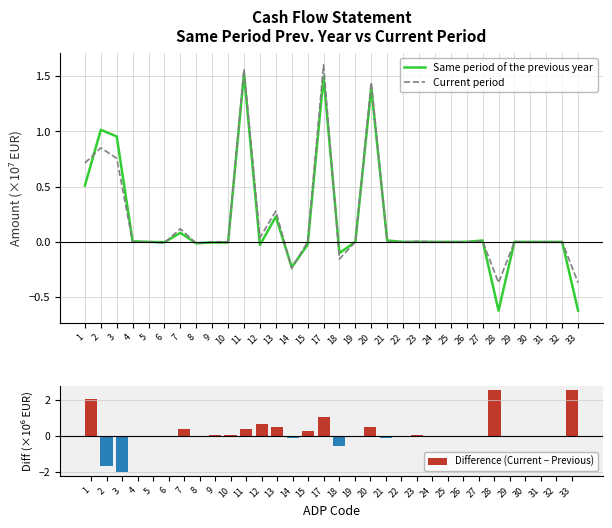

Which series has the widest spread of values?

Difference (Current − Previous)